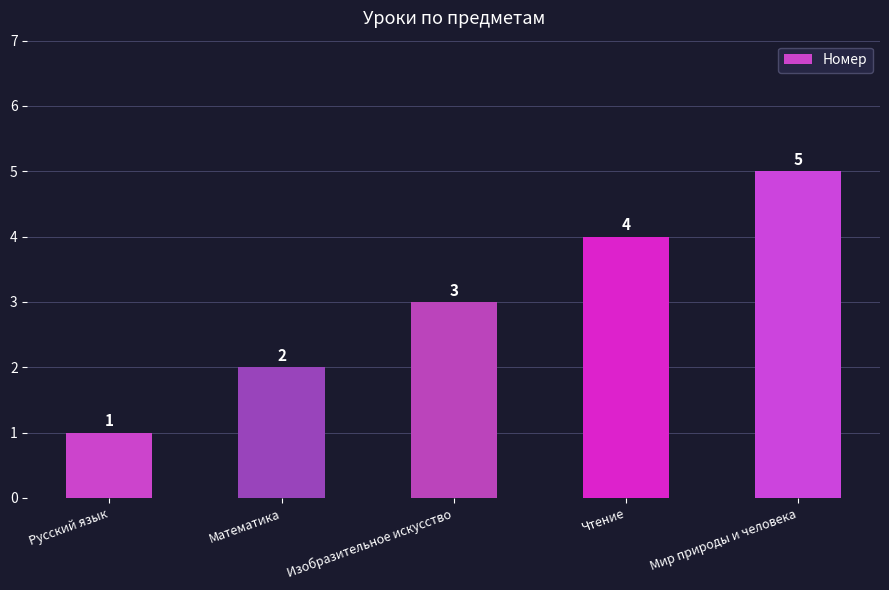

Count the values in the range 2 to 4.

3